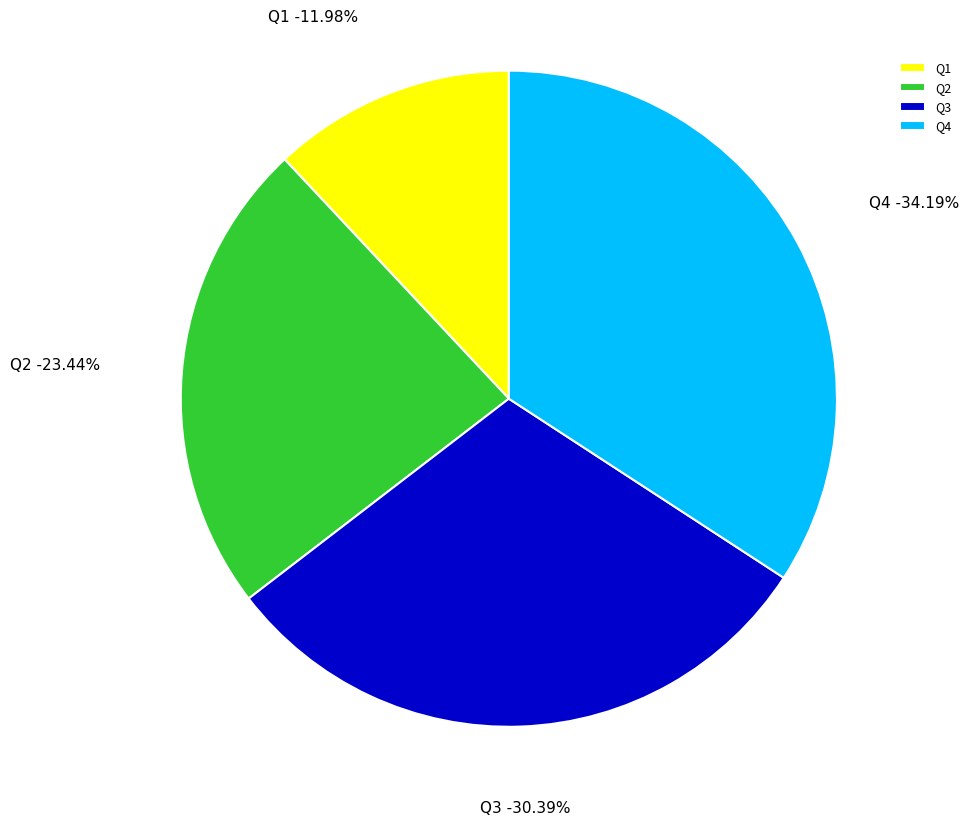

Is it true that Q4 is 34% of the pie?

True